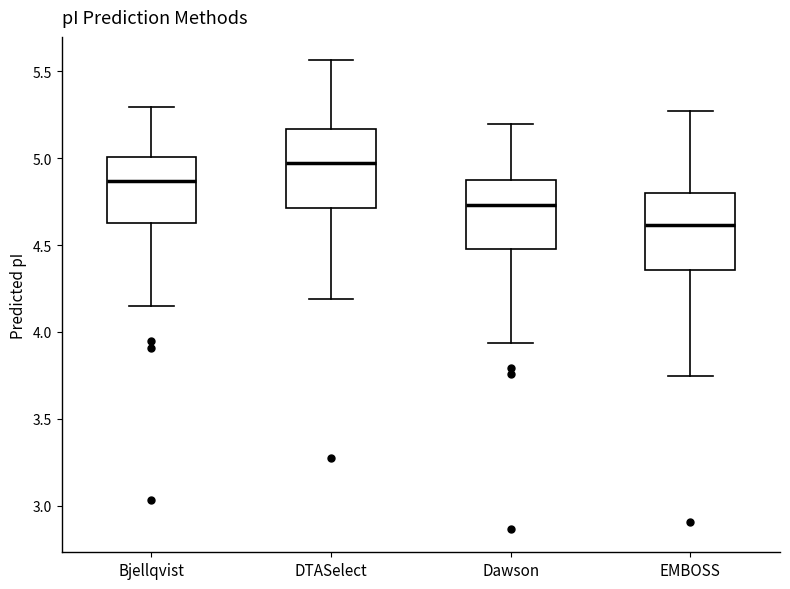

Reading left to right, transcribe this box plot: for each box, give where its median line is, the range the box spans, and where its two whiskers end, as read against the y-axis. The values are not printed on the chart, so give them approximately, as read against the axis.

Bjellqvist: median 4.85, box 4.65 to 5.00, whiskers 4.15 to 5.30
DTASelect: median 4.95, box 4.70 to 5.15, whiskers 4.20 to 5.55
Dawson: median 4.75, box 4.50 to 4.90, whiskers 3.95 to 5.20
EMBOSS: median 4.60, box 4.35 to 4.80, whiskers 3.75 to 5.25